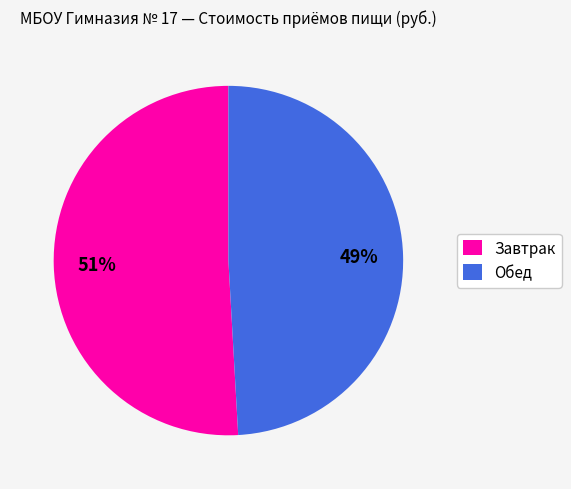

Count the number of slices in the pie.

2